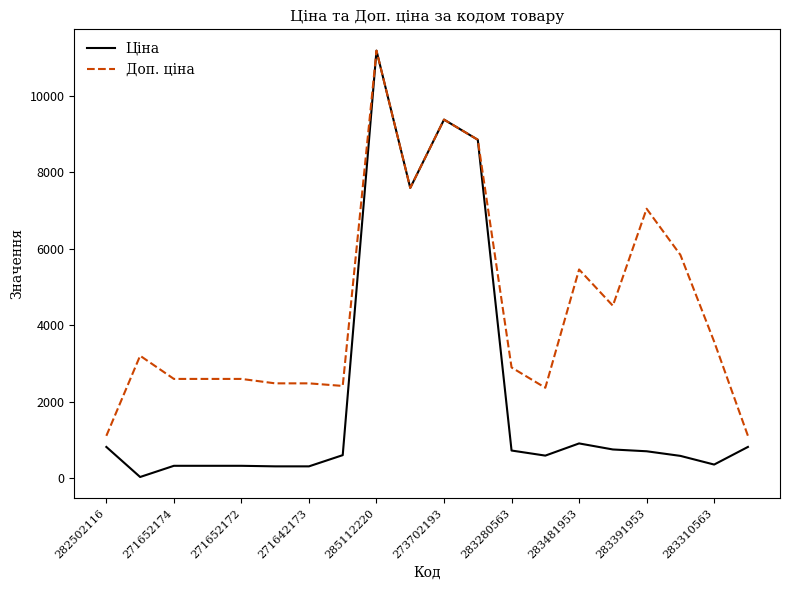

What is the maximum value for Доп. ціна?

11188.2